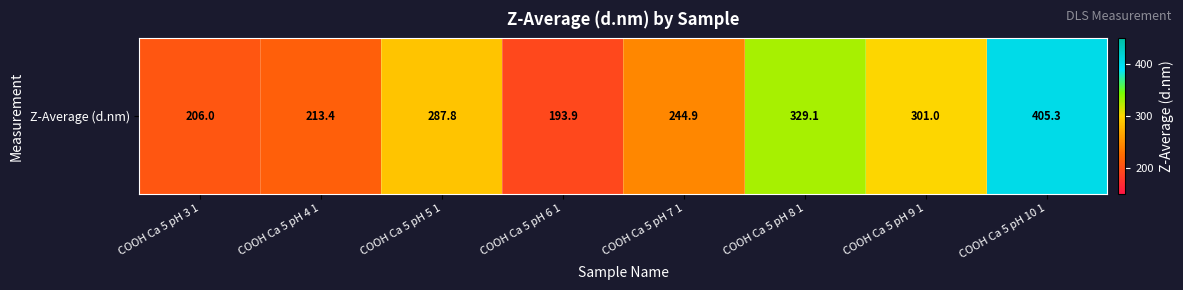

What is the approximate value at COOH Ca 5 pH 4 1?

213.4